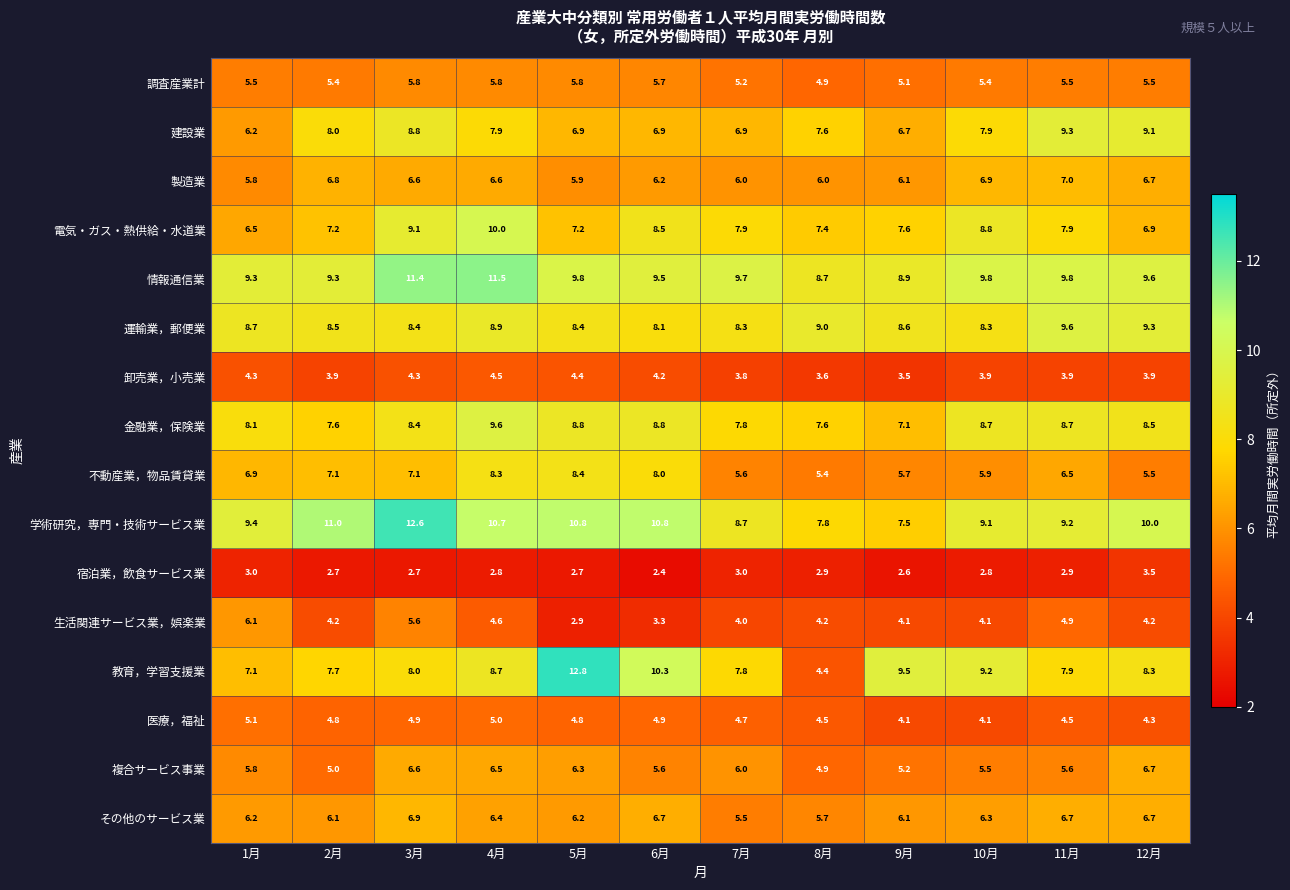

What is the spread (max minus min) of values at 2月?

8.3